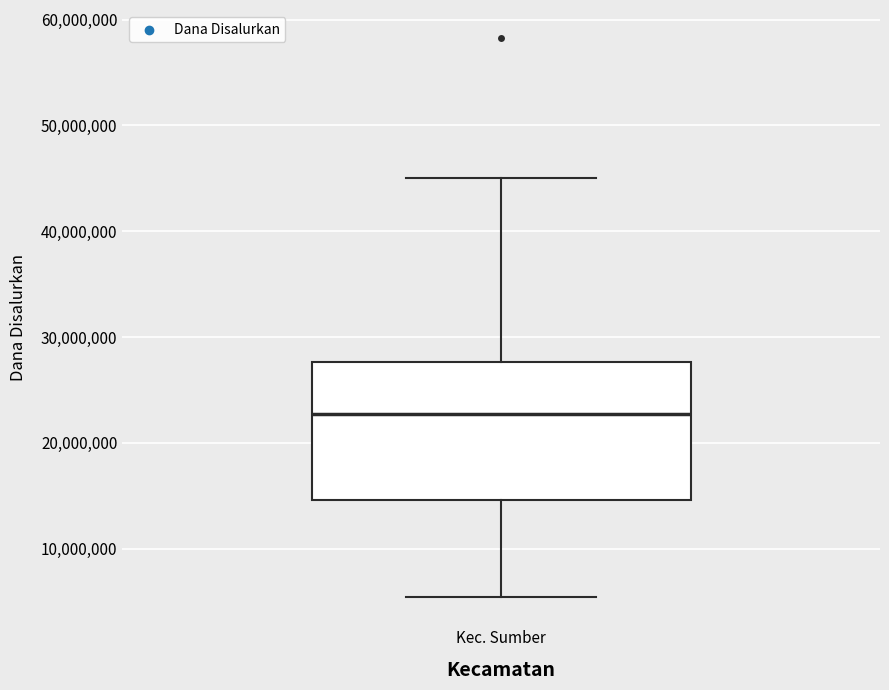

Read this box plot against the y-axis: the position of the median line, the range covered by the box, and the ends of both whiskers. The values are not printed on the chart, so give them approximately, as read against the axis.

median 23000000, box 15000000 to 28000000, whiskers 5000000 to 45000000